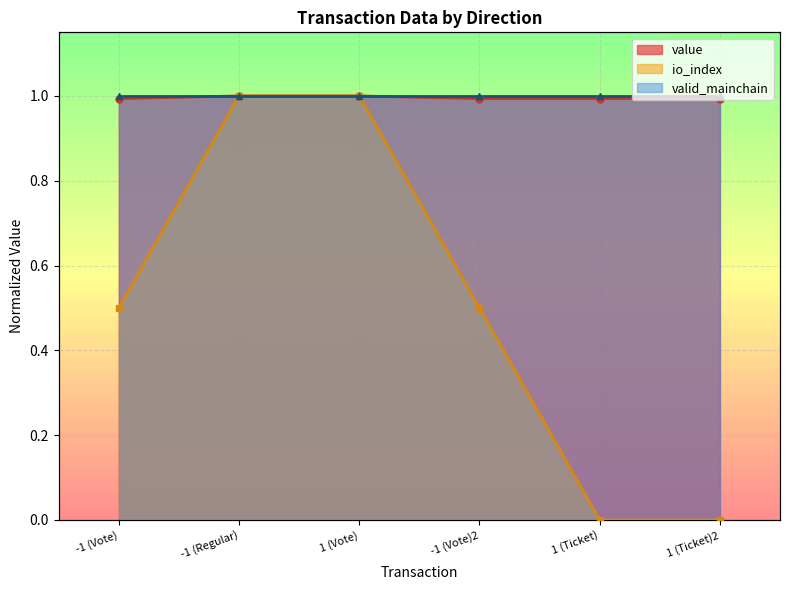

The io_index series shows 0.0 at 1 (Ticket). True or false?

True